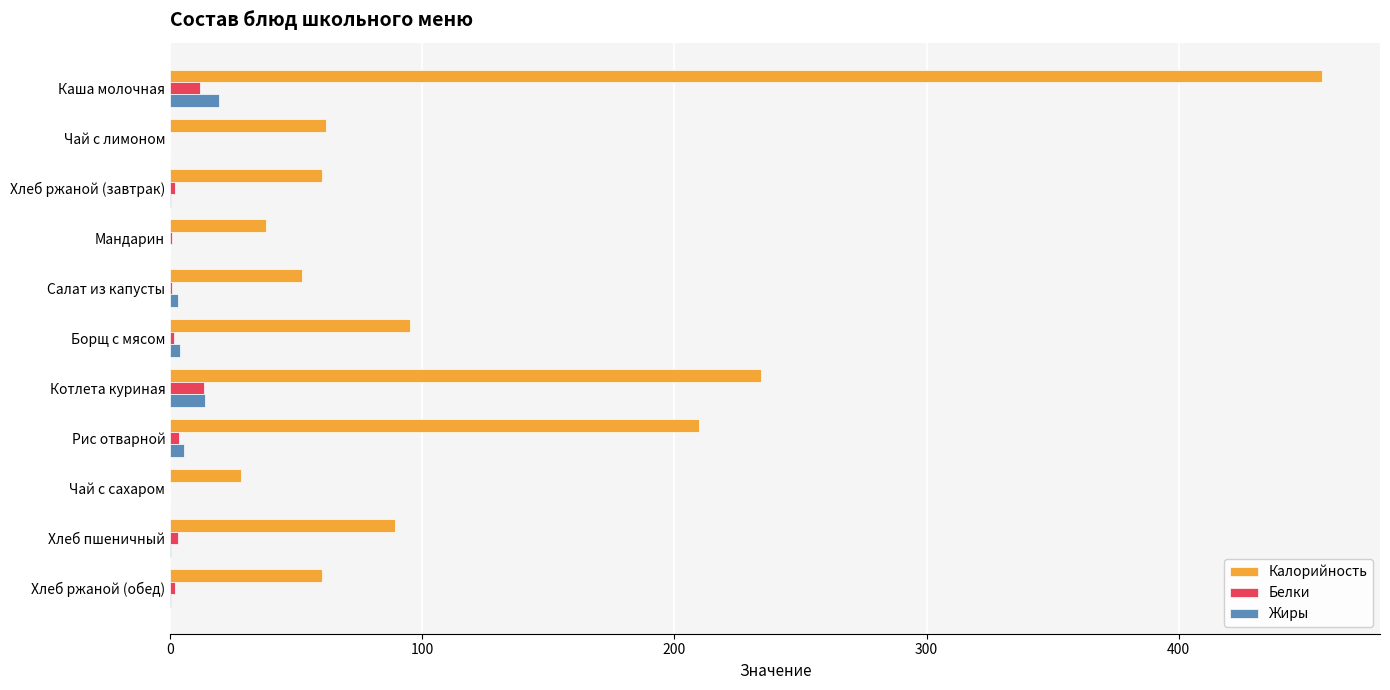

What is the sum of all Калорийность values?

1386.3